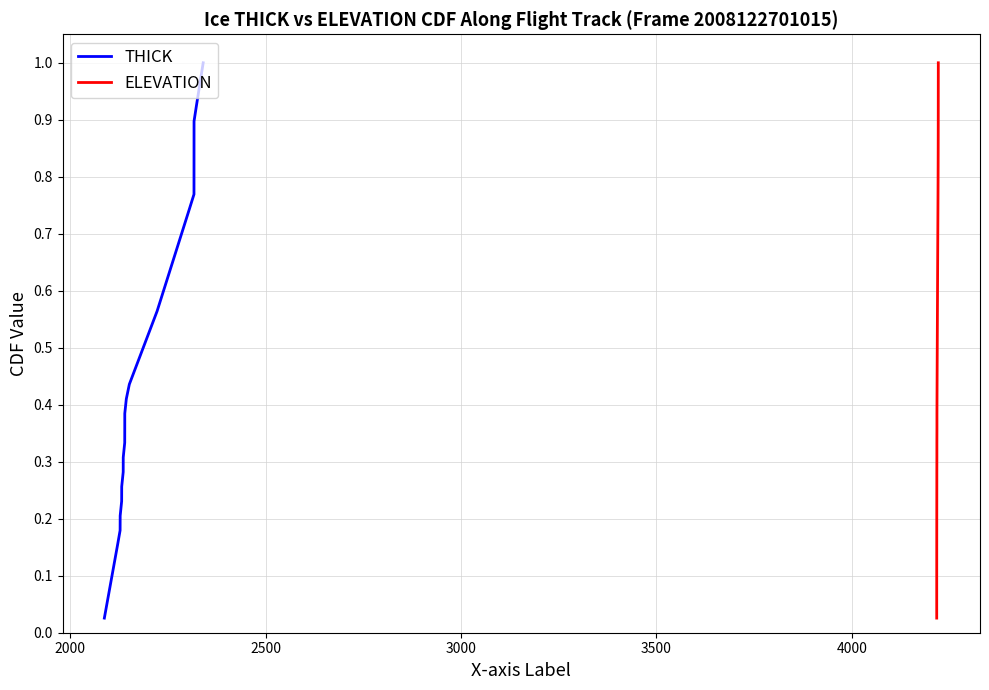

True or false: THICK and ELEVATION cross at least once.

False